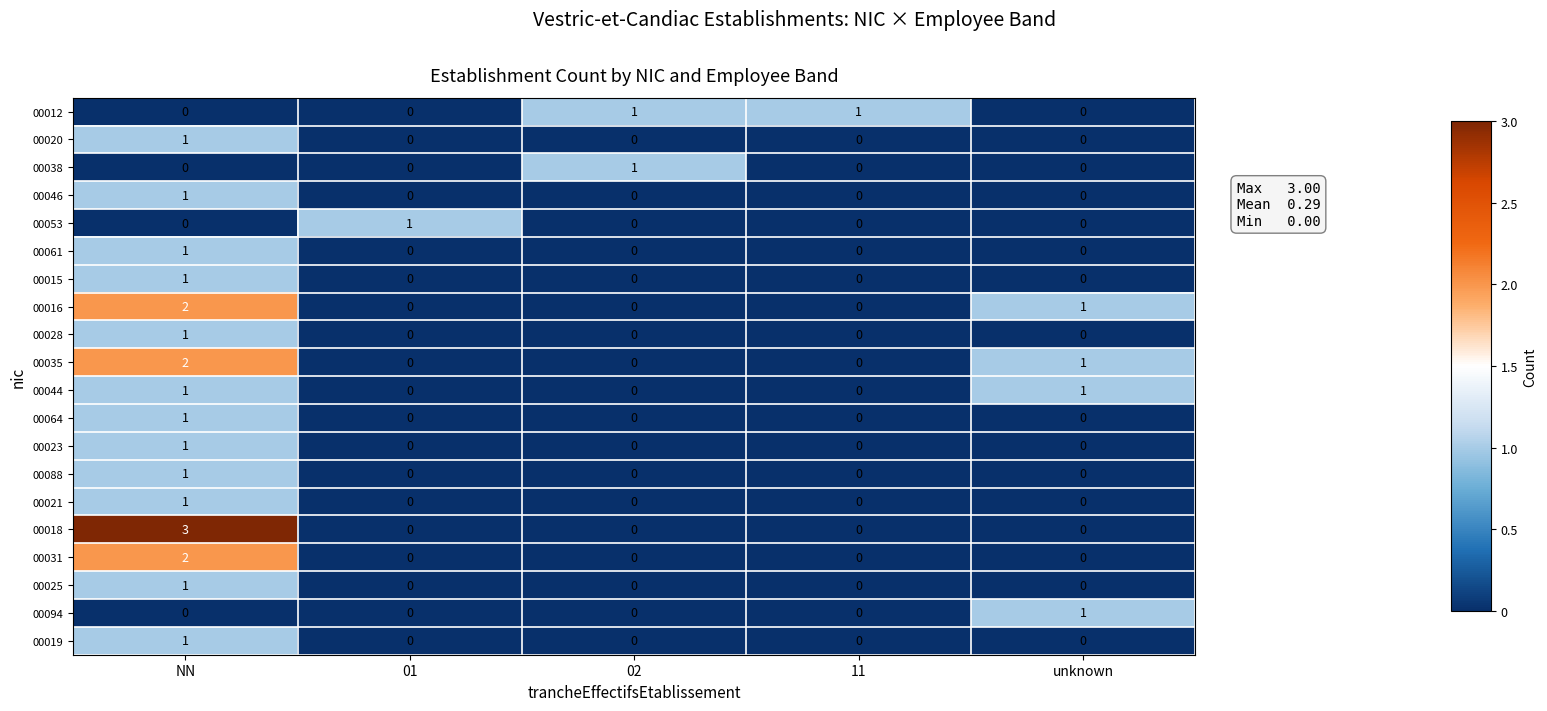

Which series changed the most between 02 and 11?

00038